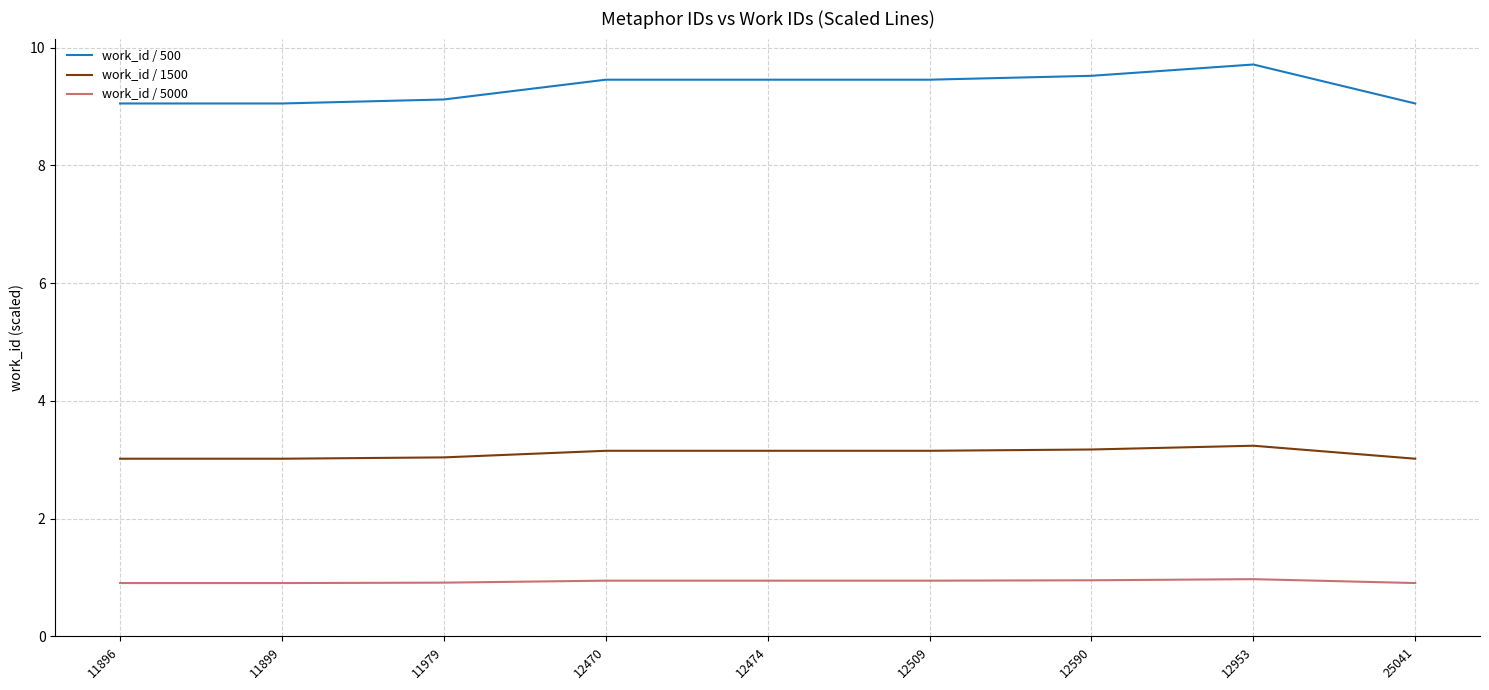

Which series has the largest total across all categories?

work_id / 500